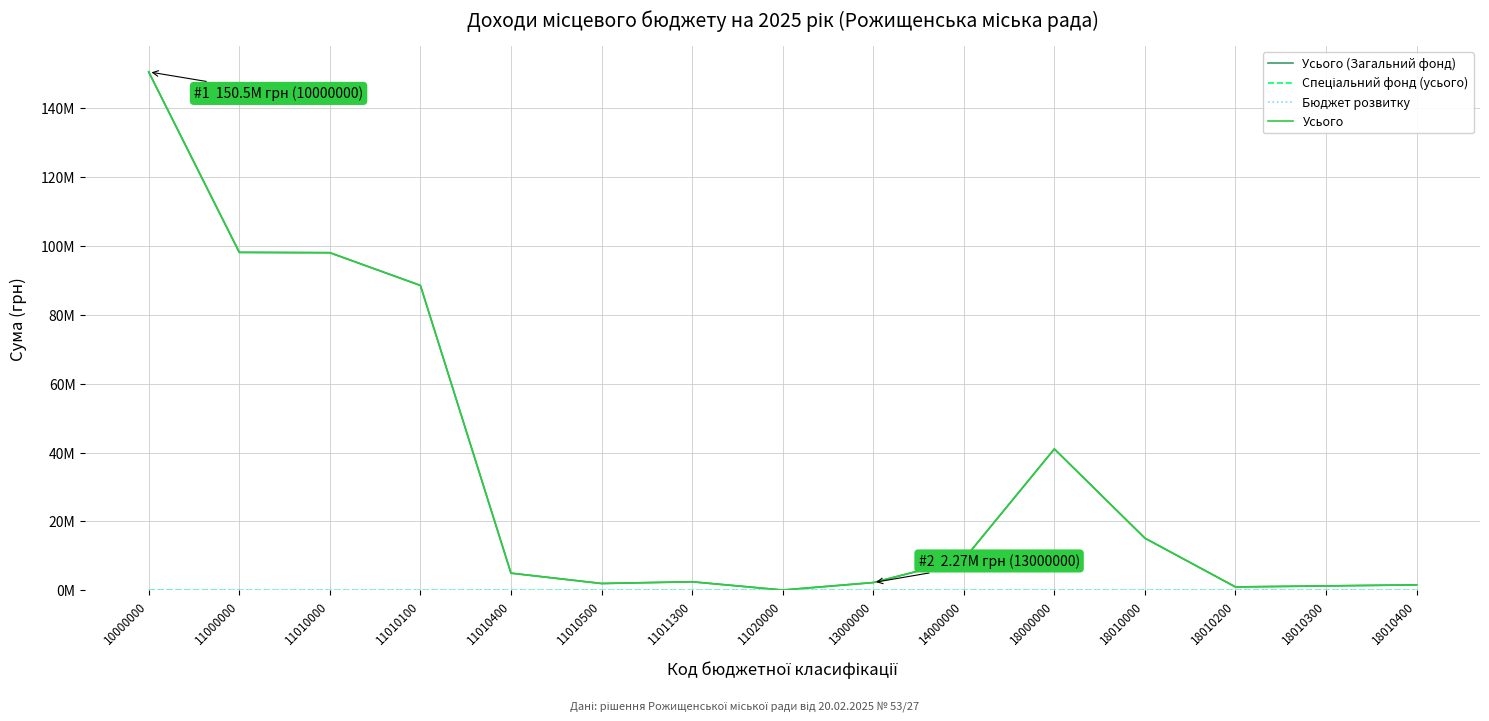

Does the chart display data point markers on the line(s)?

No